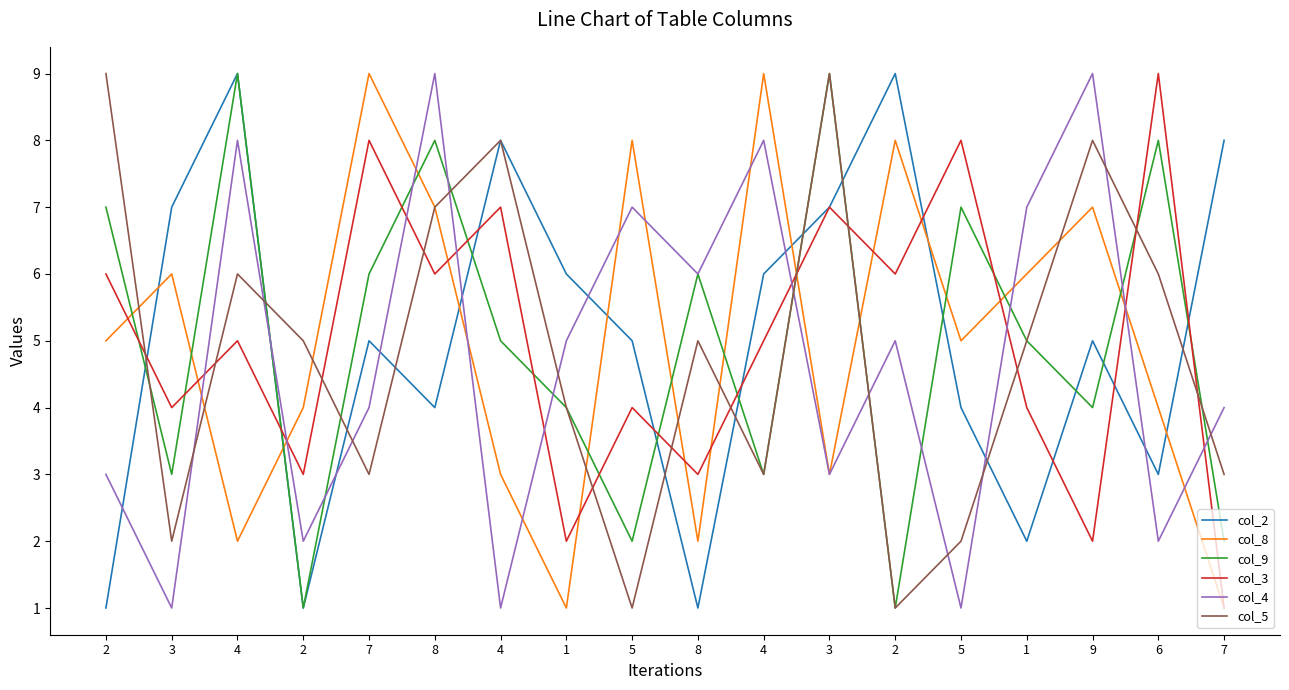

Is it true that col_4 equals 8 at 4?

True